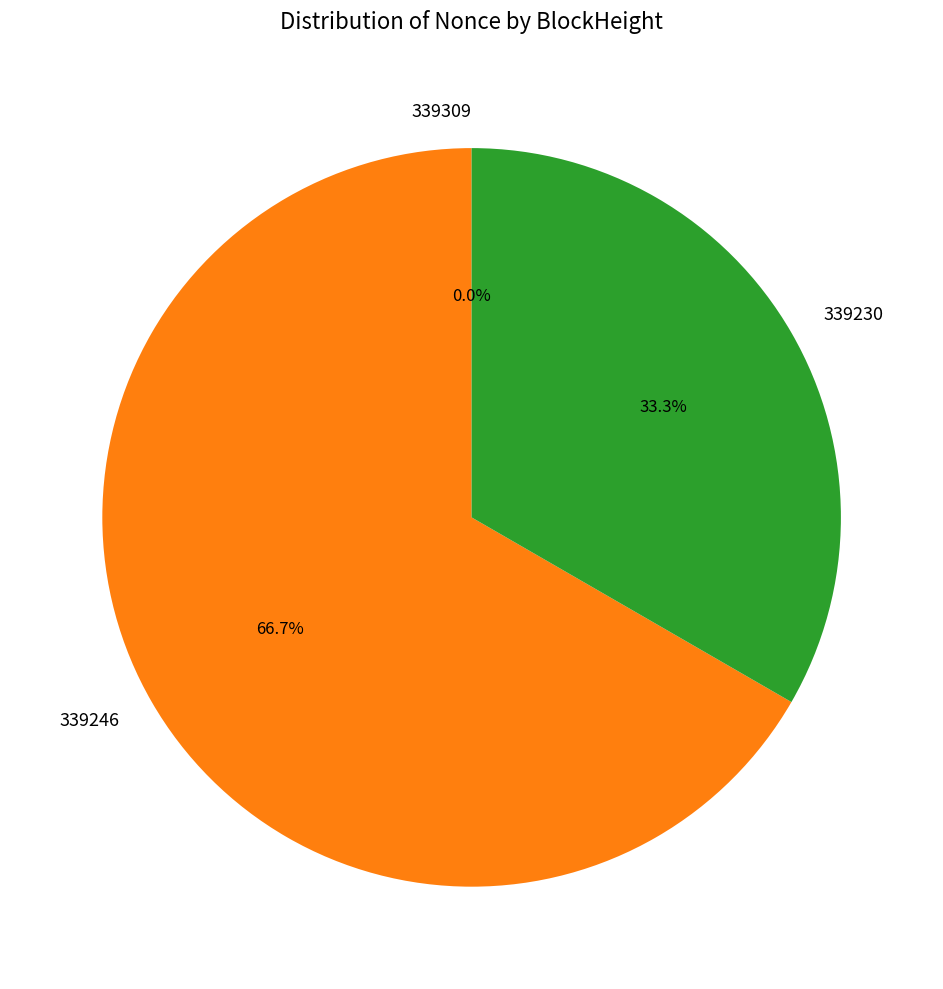

The 339246 slice represents 67% of the pie. True or false?

True